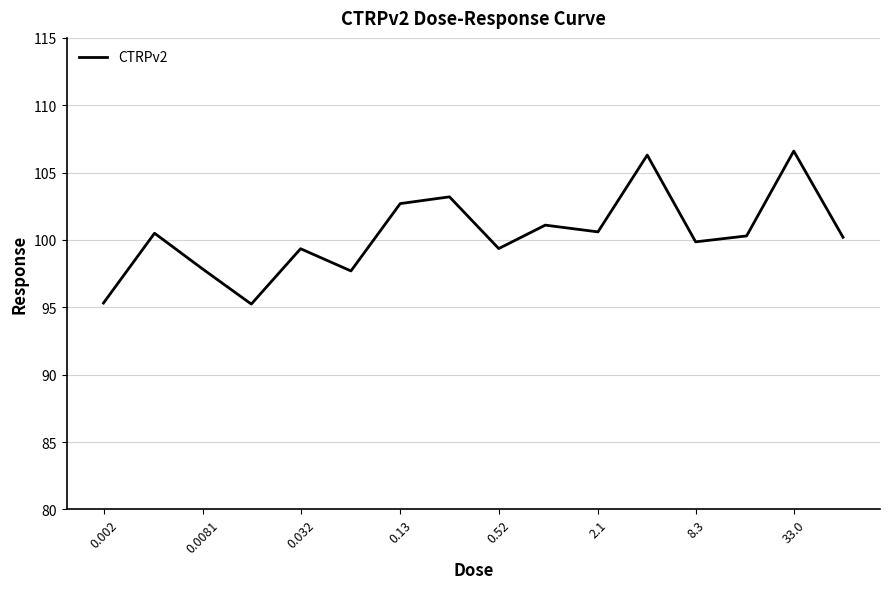

How many categories are shown in the chart?

16